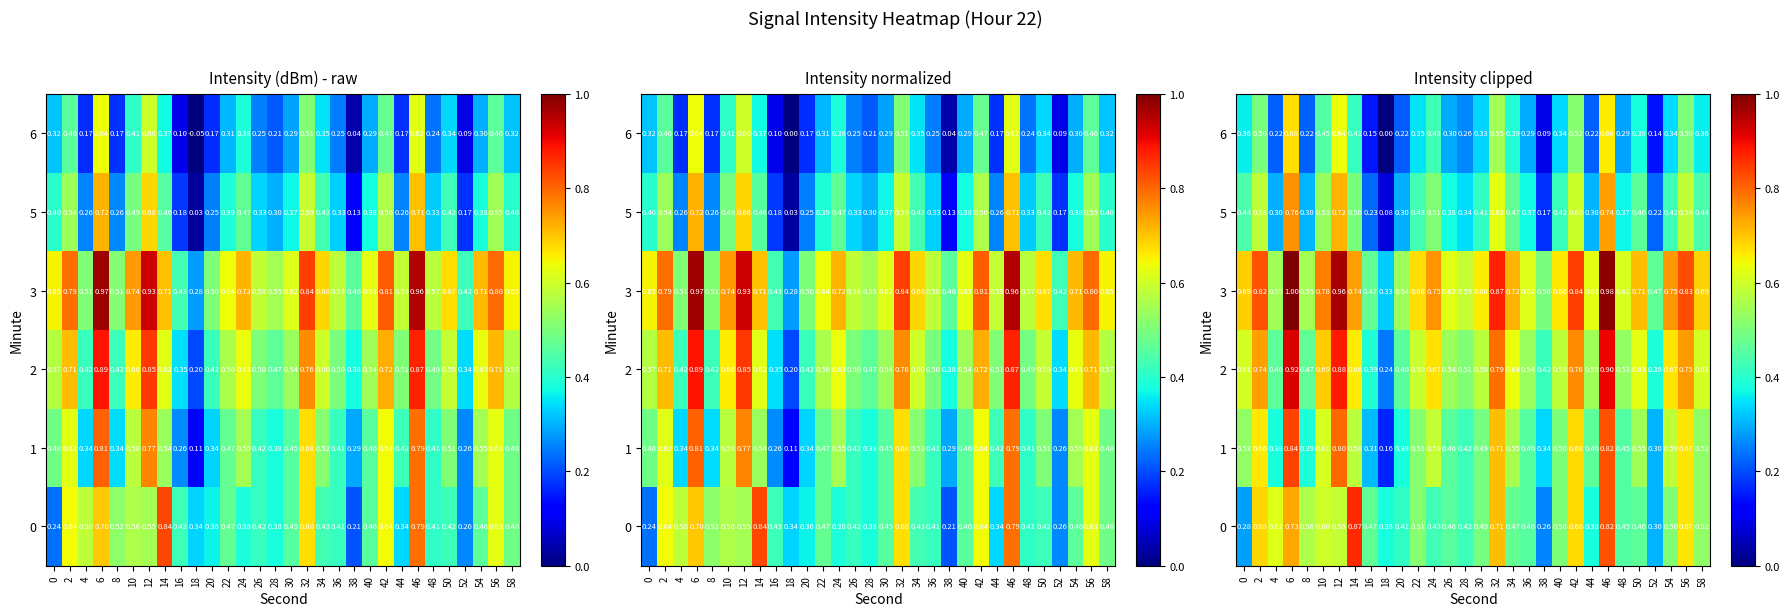

Which has a higher value, 14 or 44?

14